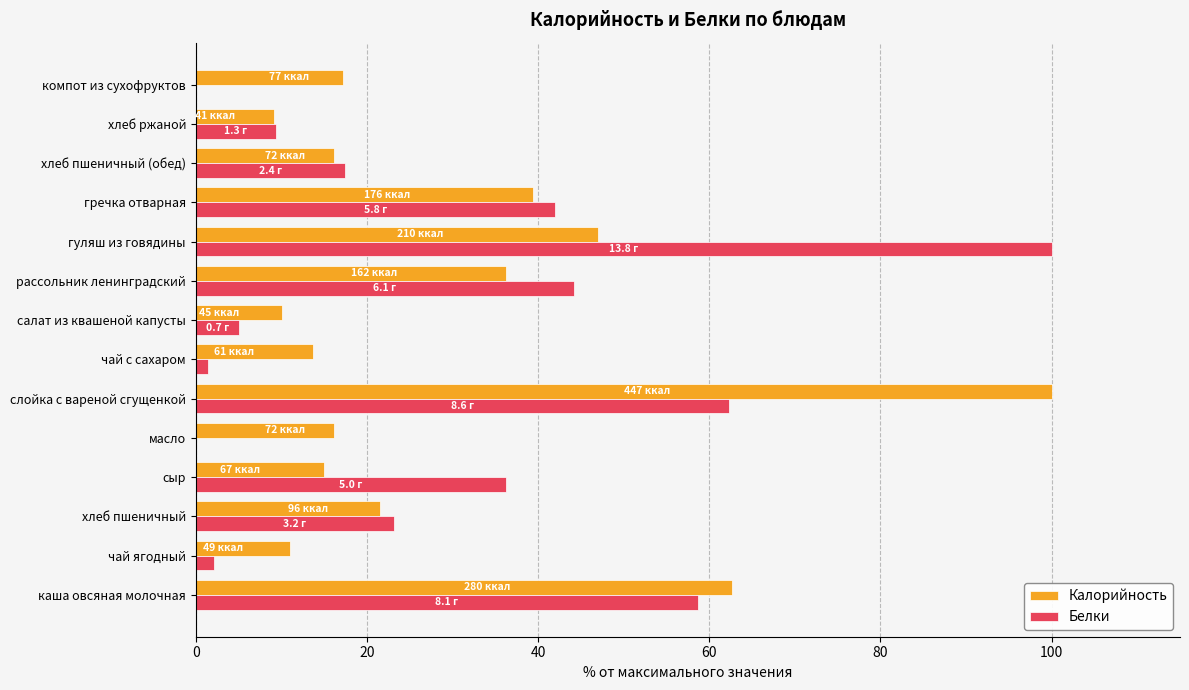

What is the maximum value shown in the chart?

100.0